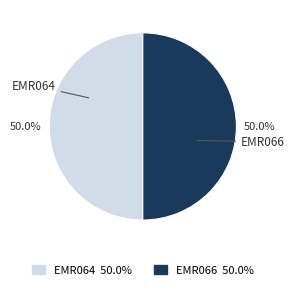

Approximately how many times larger is the value at EMR066 compared to EMR064?

1.0